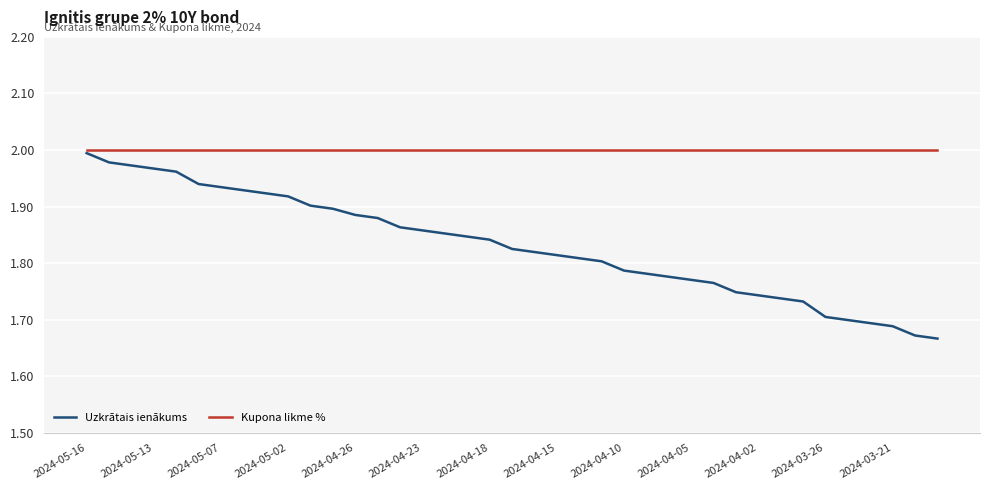

How many series are shown in this chart?

2